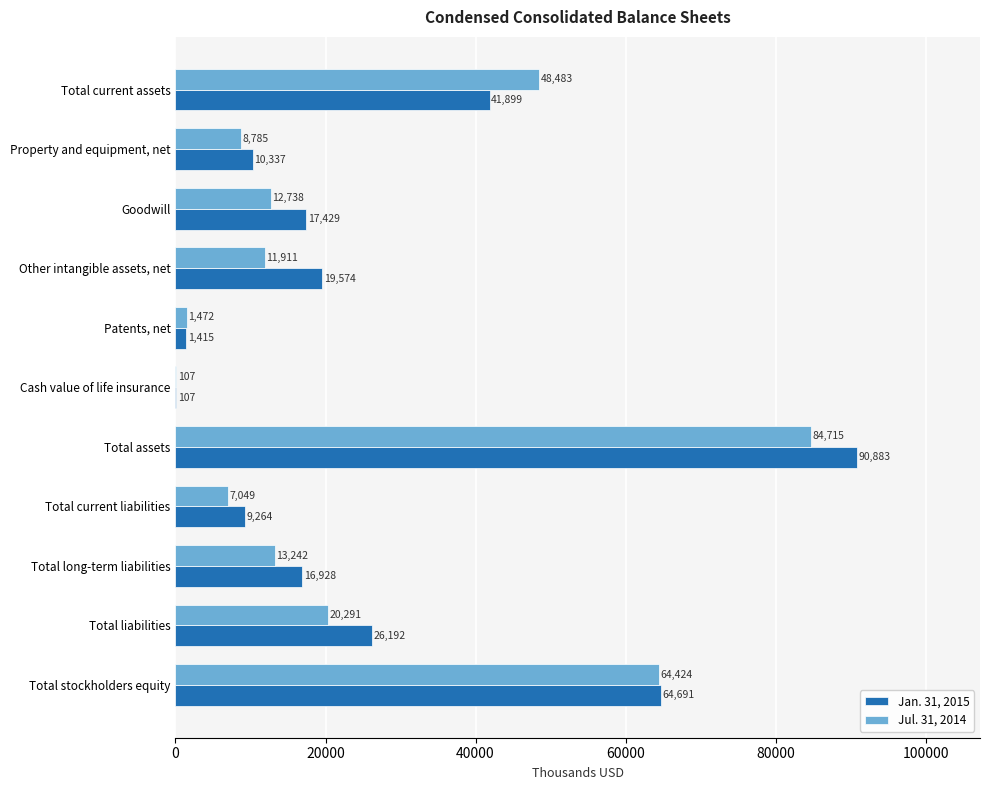

The Jan. 31, 2015 series shows 7076 at Property and equipment, net. True or false?

False